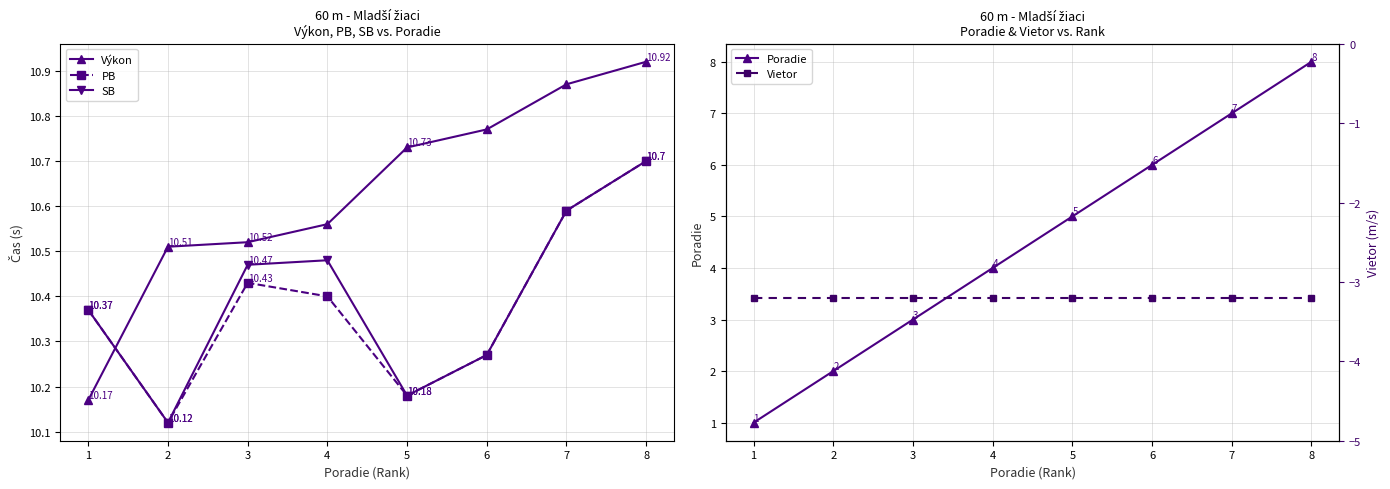

Is the value of PB at 5 greater than the value of Poradie at 4?

Yes